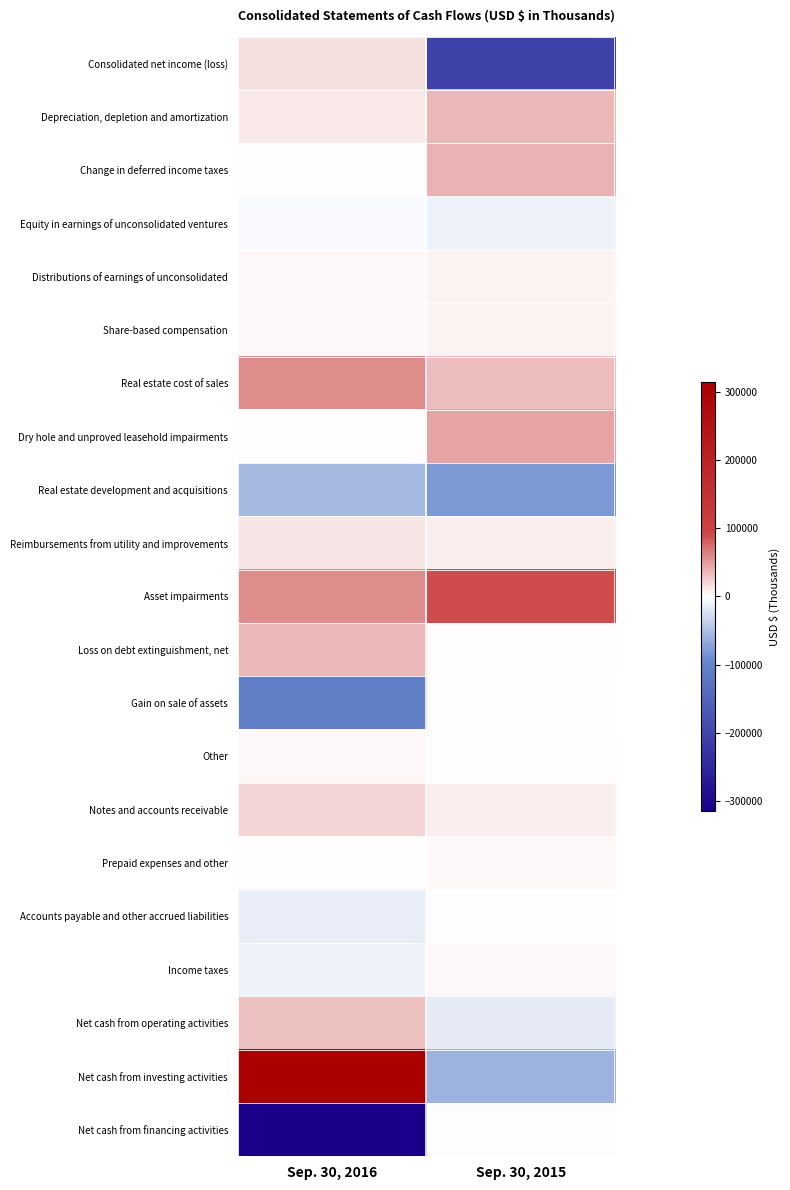

What is the total value across all series at Sep. 30, 2016?

55495